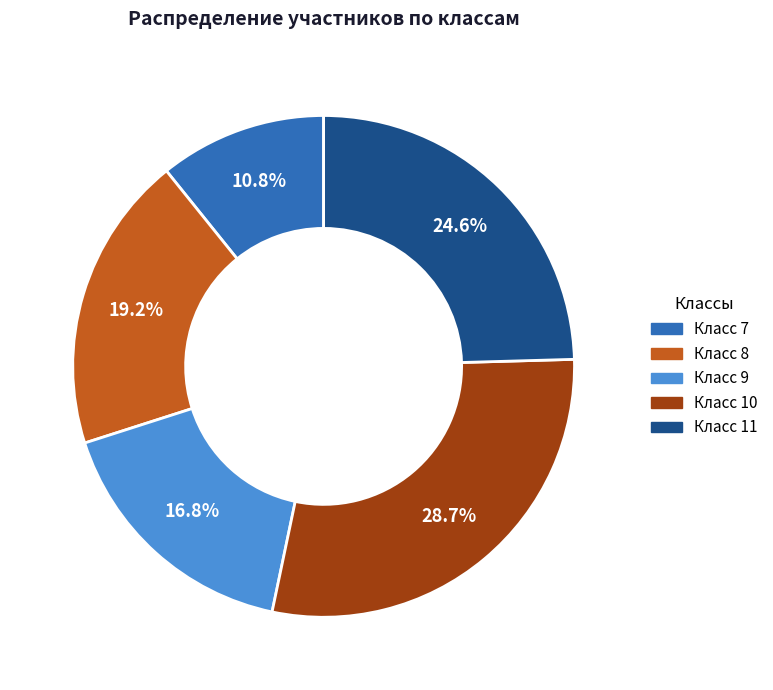

Is it true that Класс 10 is 39% of the pie?

False